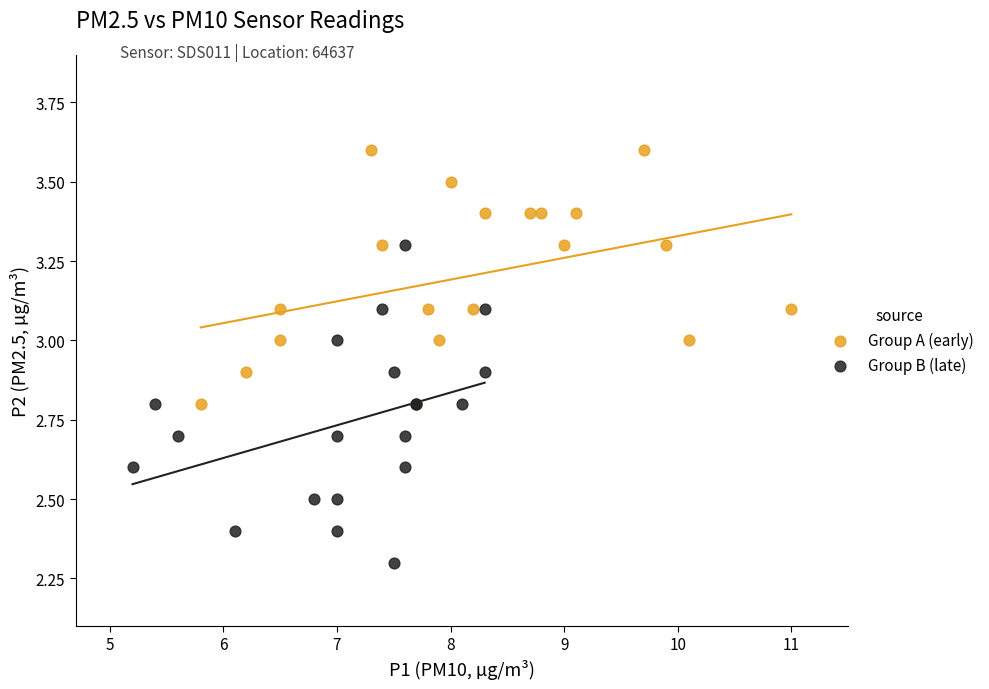

Which series reaches the minimum Y coordinate?

Group B (late)